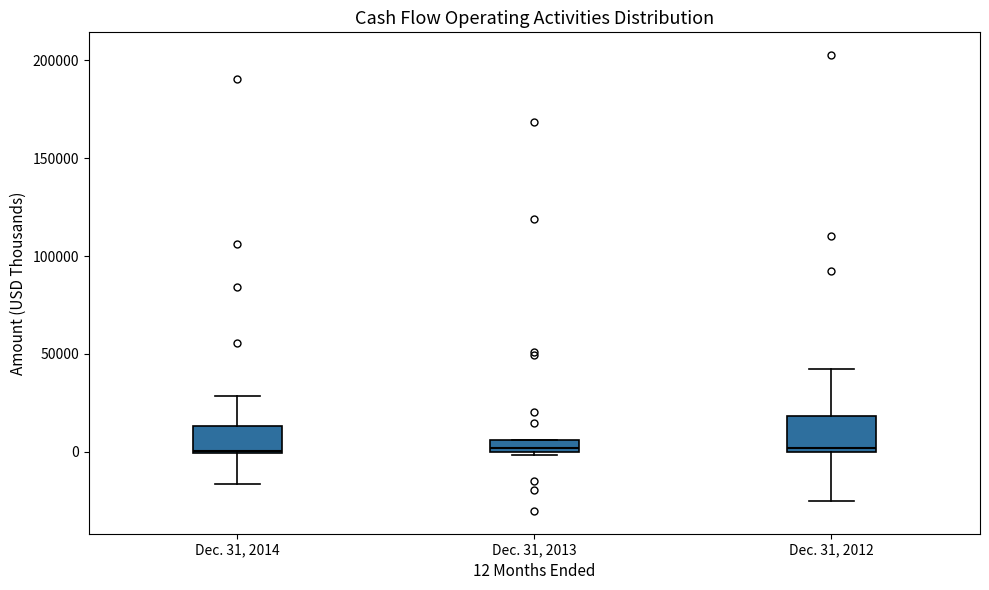

Where is the lower edge of the box for Dec. 31, 2014 on the y-axis? The values are not printed on the chart, so give them approximately, as read against the axis.

0